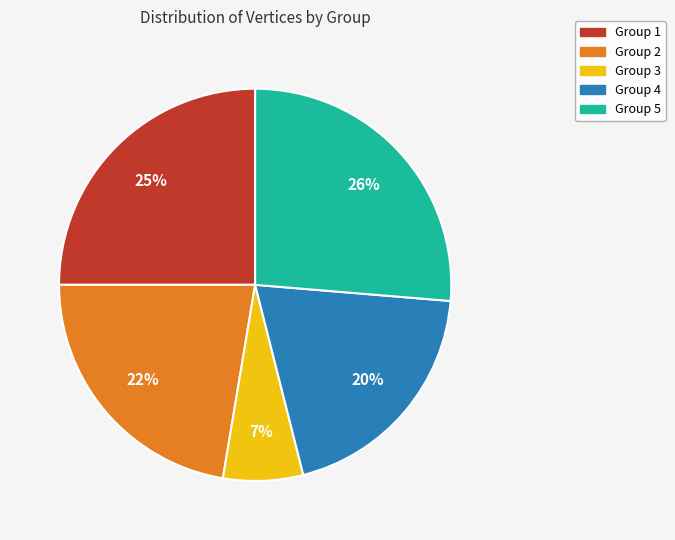

Is it true that Group 5 is 40% of the pie?

False